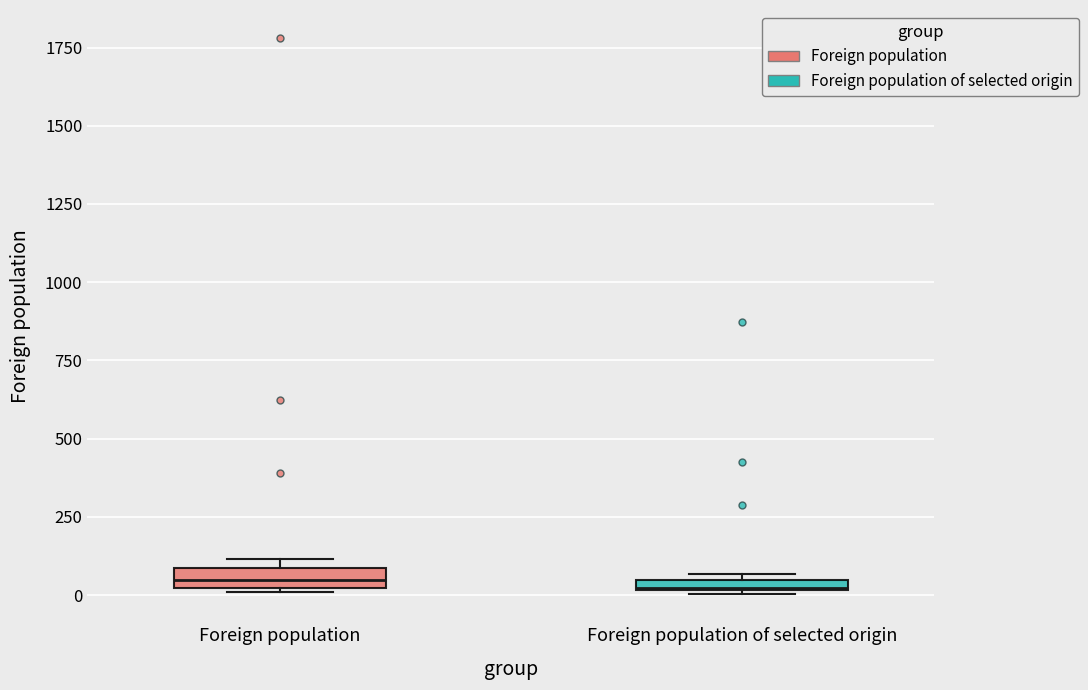

Where is the lower edge of the box for Foreign population of selected origin on the y-axis? The values are not printed on the chart, so give them approximately, as read against the axis.

0